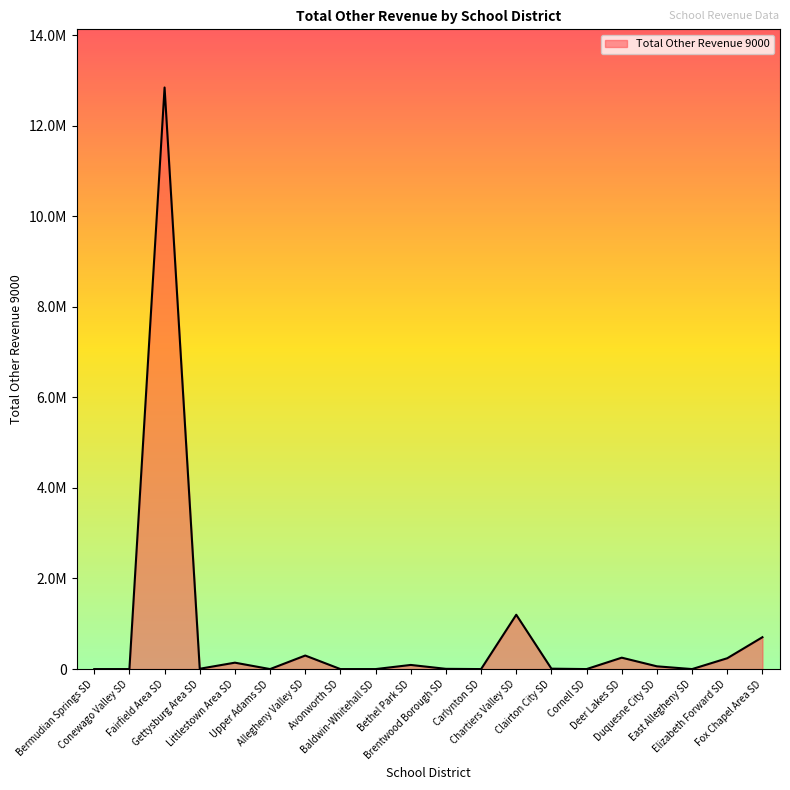

Does the chart have visible grid lines?

No